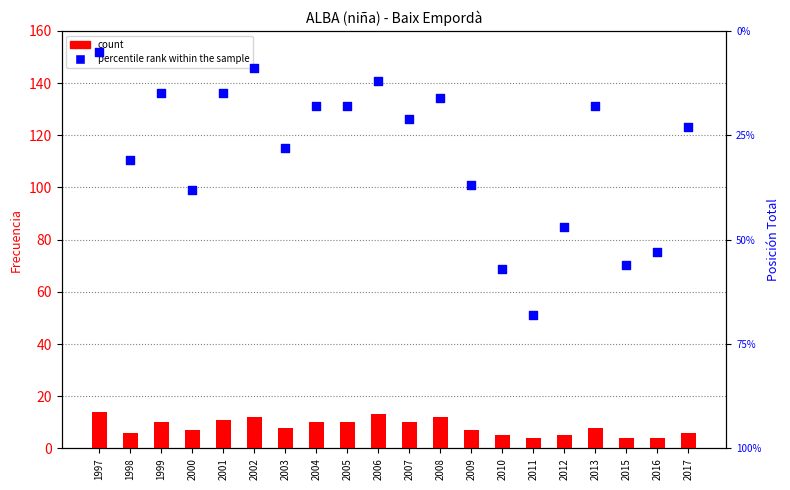

At which category is the sum across all series the highest?

2011